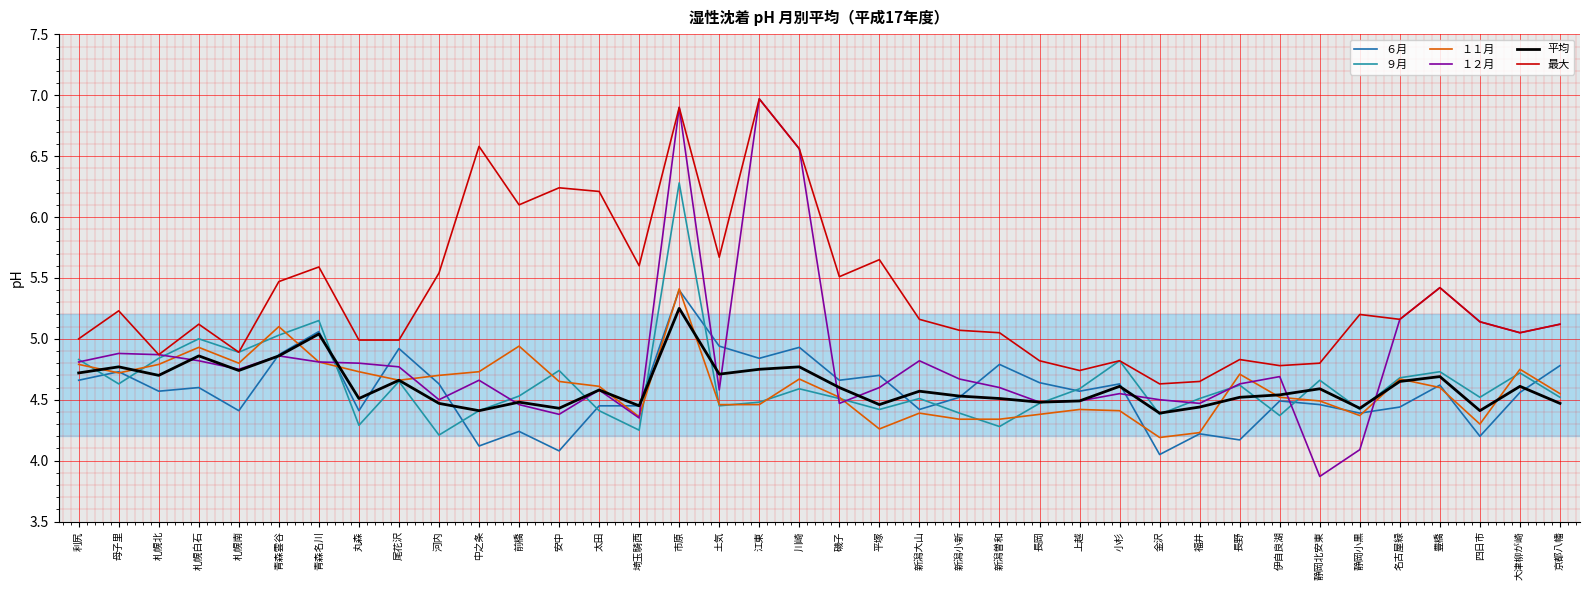

The value of 平均 at 四日市 is 4.4. True or false?

True